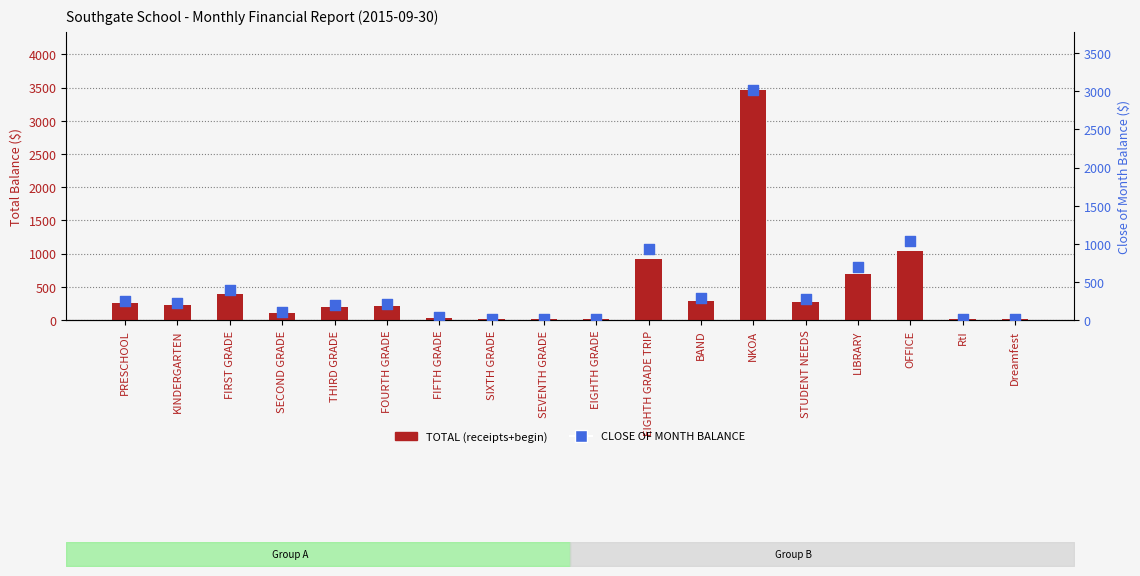

Which series has the largest total across all categories?

TOTAL (receipts+begin)